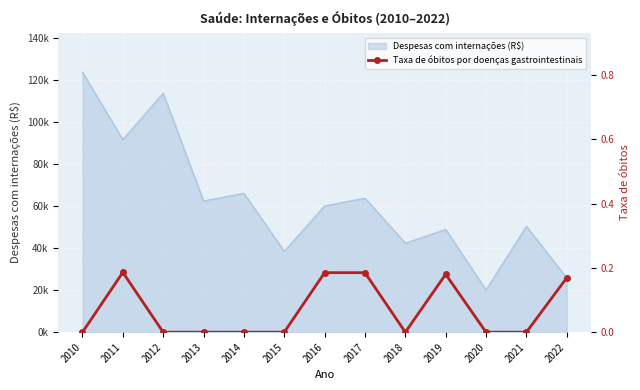

Reading right to left, list all the values displayed in this chart.

2022=0.2	2021=0.0	2020=0.0	2019=0.2	2018=0.0	2017=0.2	2016=0.2	2015=0.0	2014=0.0	2013=0.0	2012=0.0	2011=0.2	2010=0.0